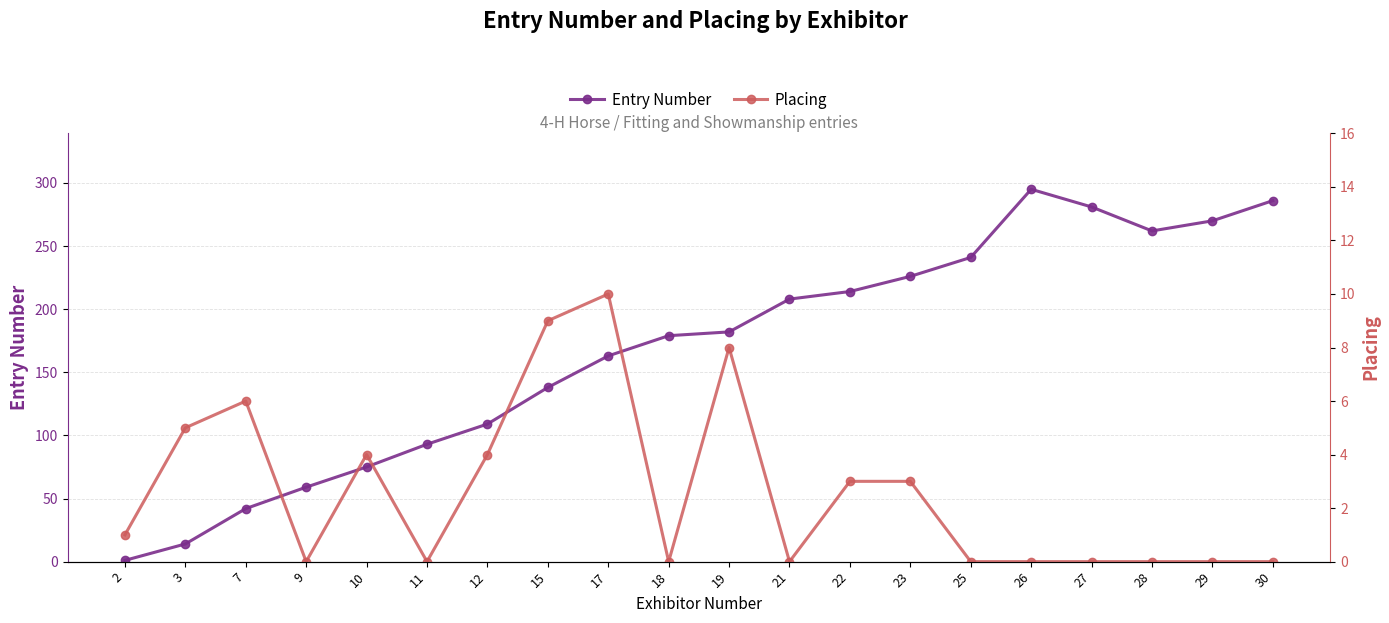

What is the difference between the highest and lowest values at 30?

286